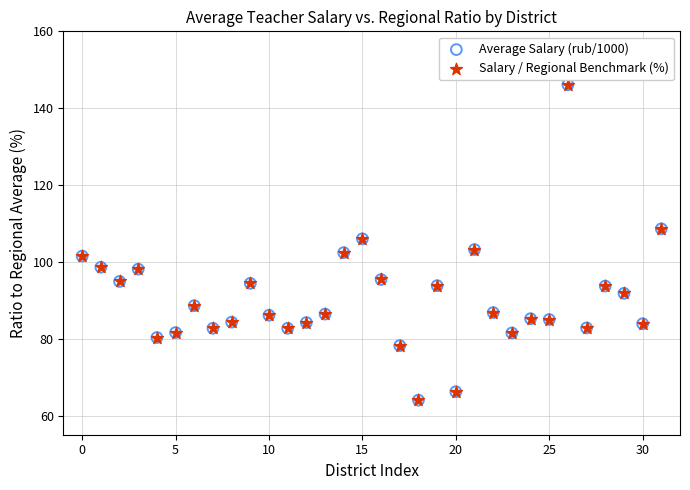

Which series has the widest spread of Y values?

Salary / Regional Benchmark (%)